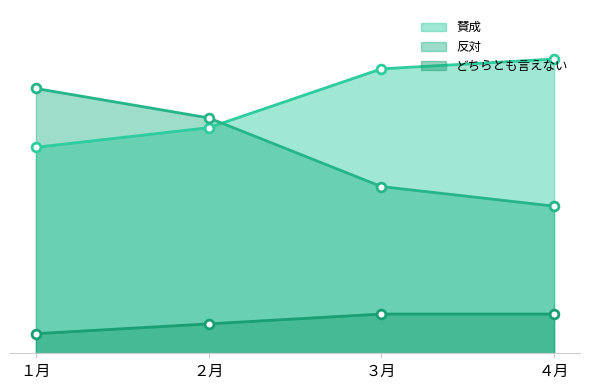

Which series reaches the minimum Y coordinate?

どちらとも言えない